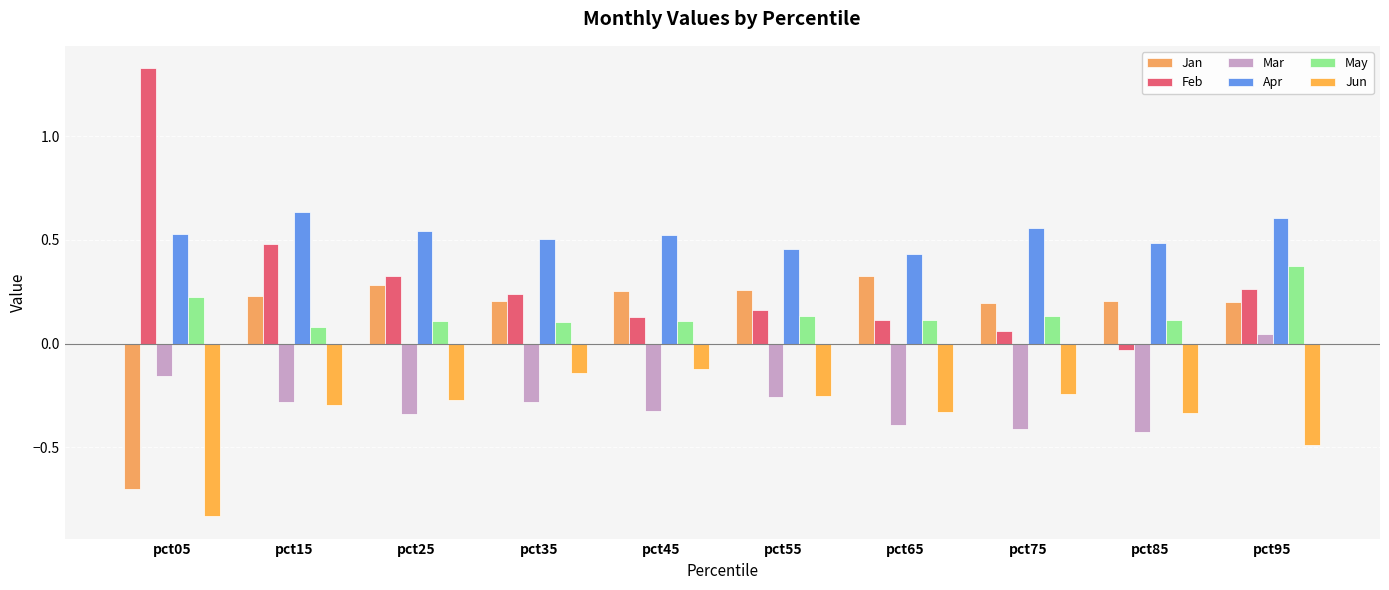

What is the difference between the maximum and minimum values in the May series?

0.3